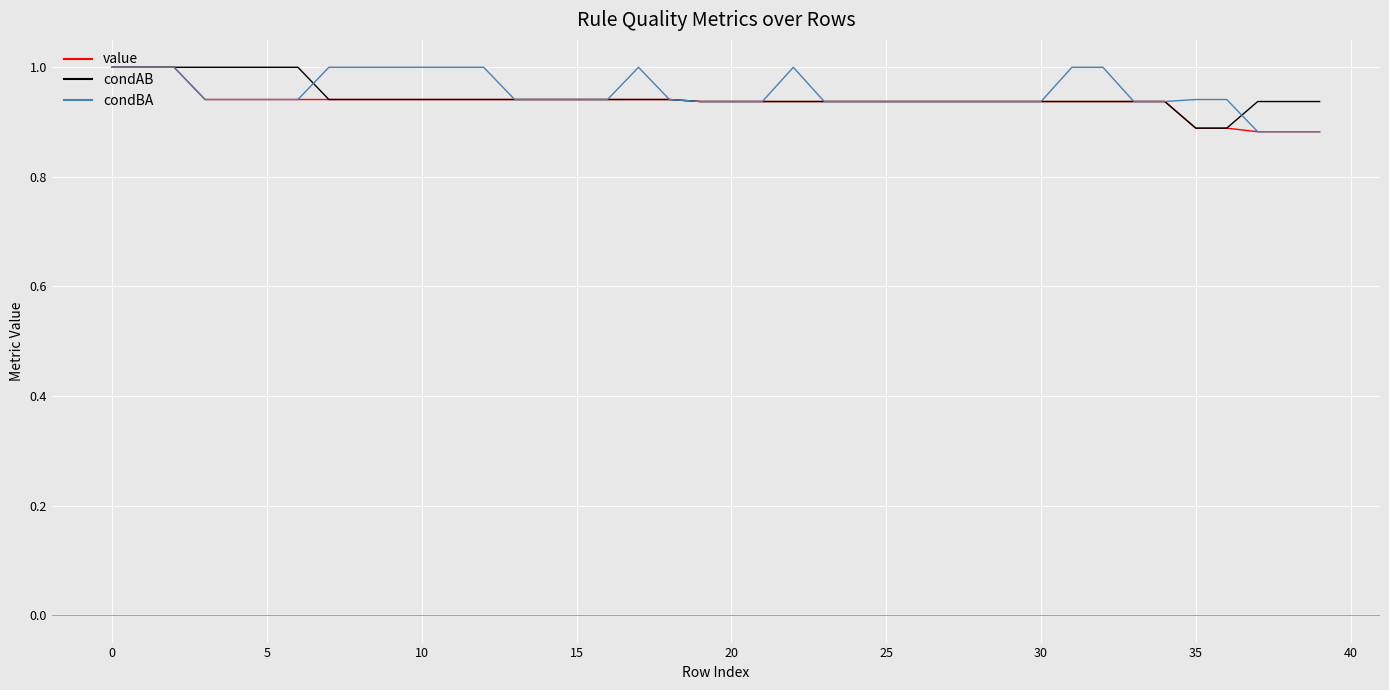

Count the condBA values in the range 0 to 1.

40